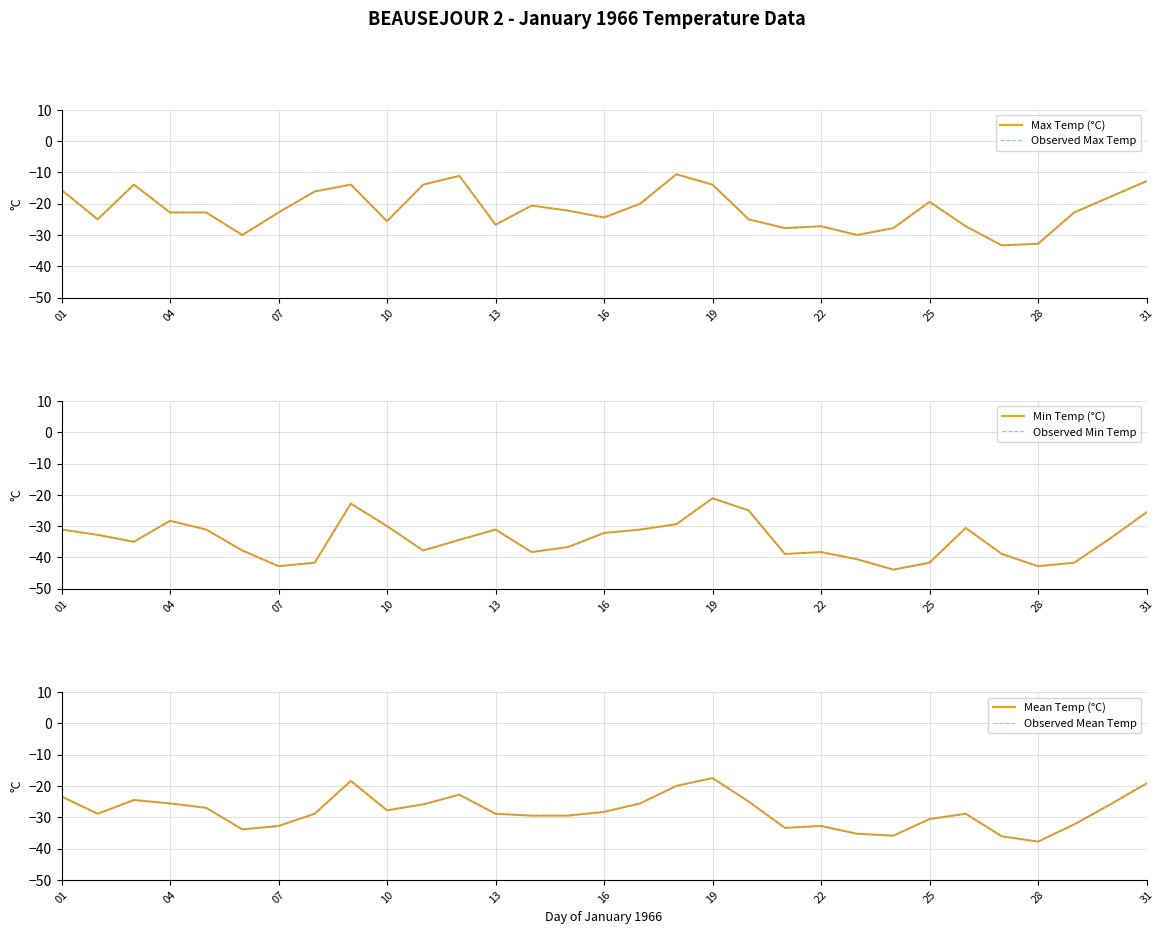

What are all the series names shown in the legend?

Max Temp (°C), Observed Max Temp, Min Temp (°C), Observed Min Temp, Mean Temp (°C), Observed Mean Temp